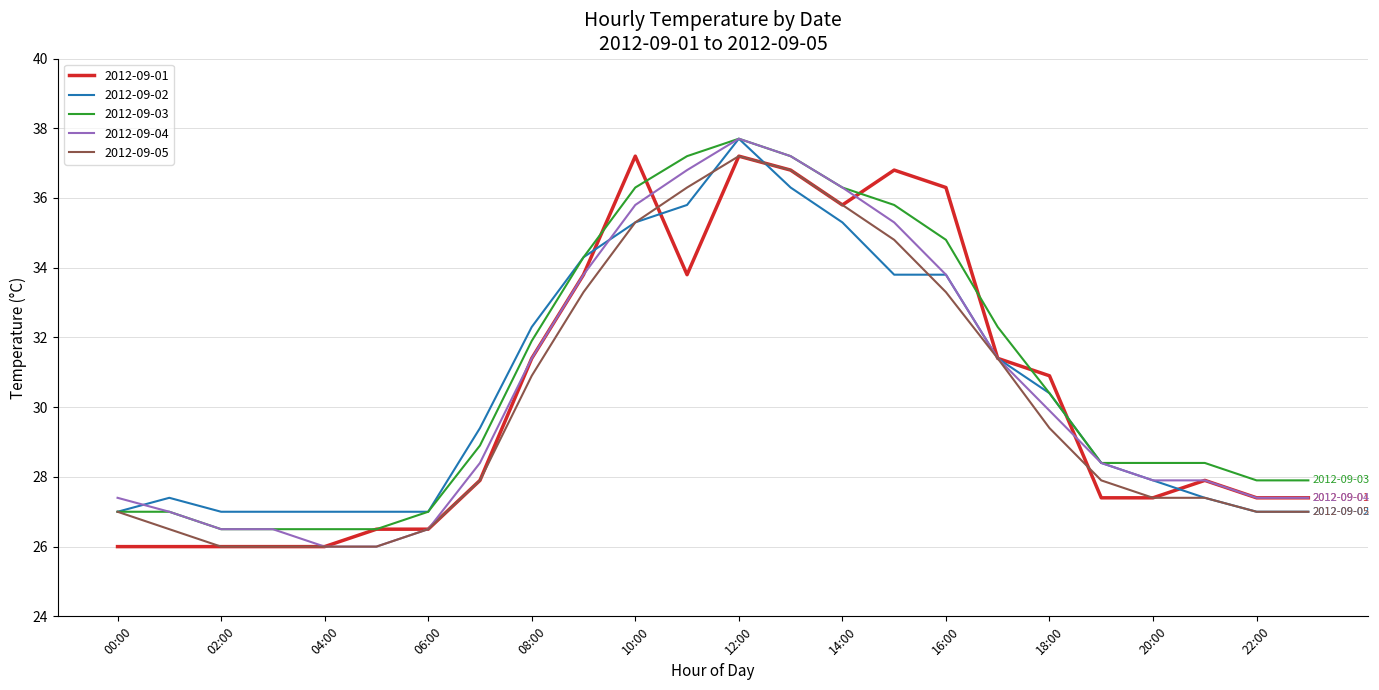

What is the average value of the 2012-09-05 series?

30.1